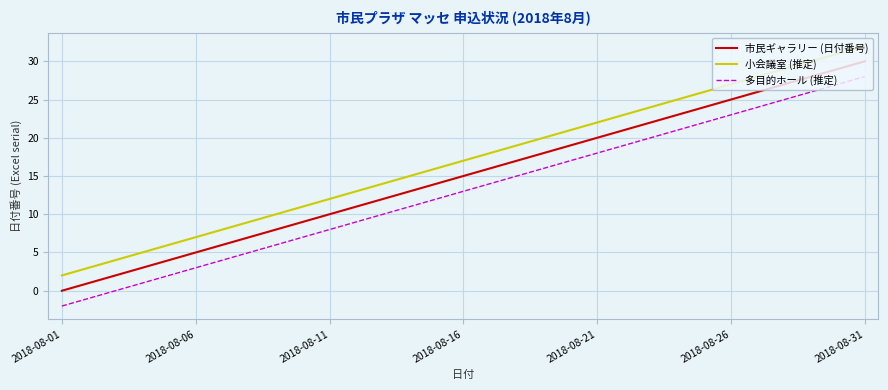

What is the difference between the maximum and minimum values in the 小会議室 (推定) series?

30